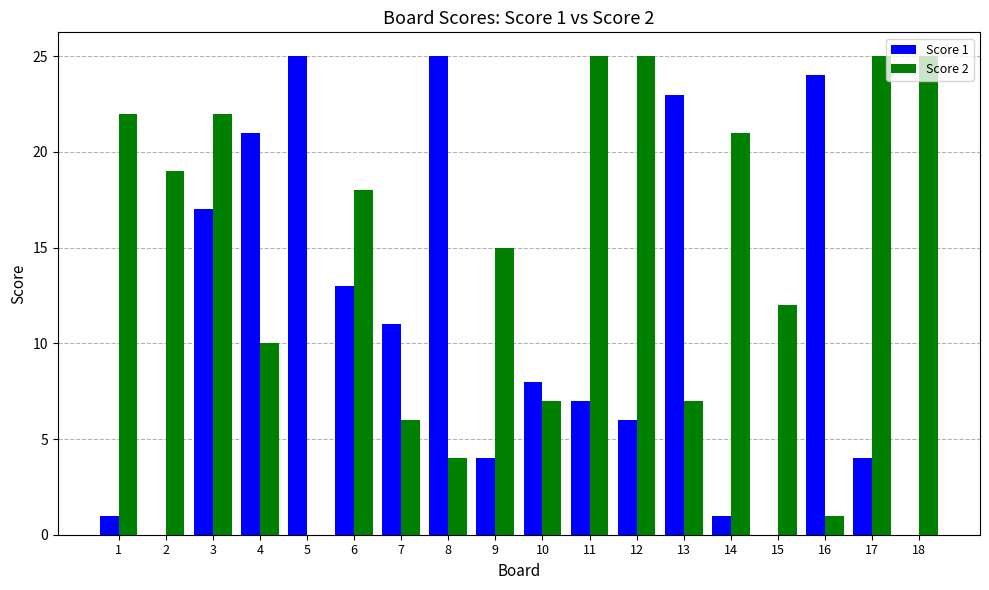

What is the sum of all Score 2 values?

264